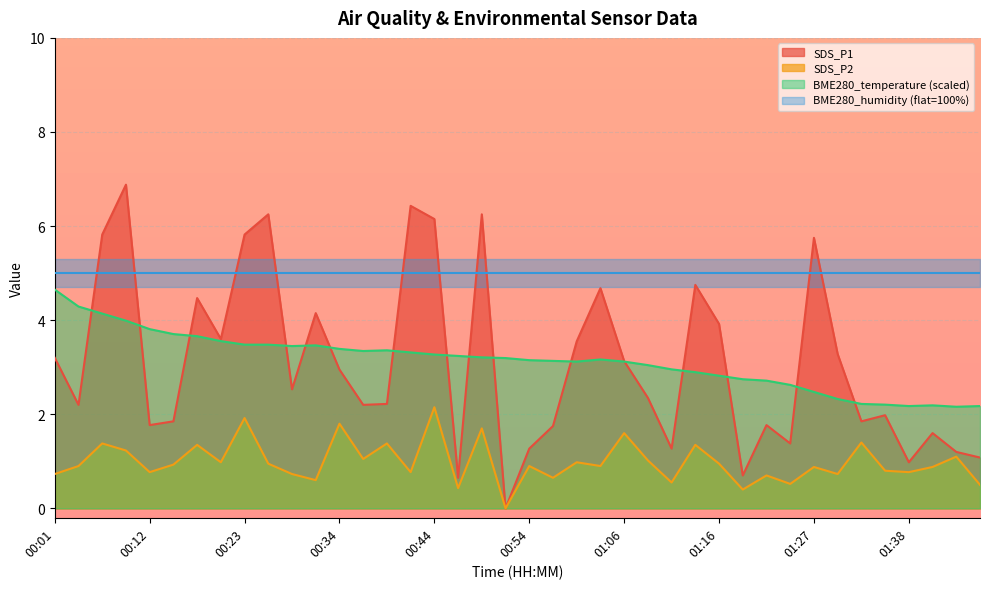

True or false: SDS_P1 has a value of 2.4 at 01:27.

False